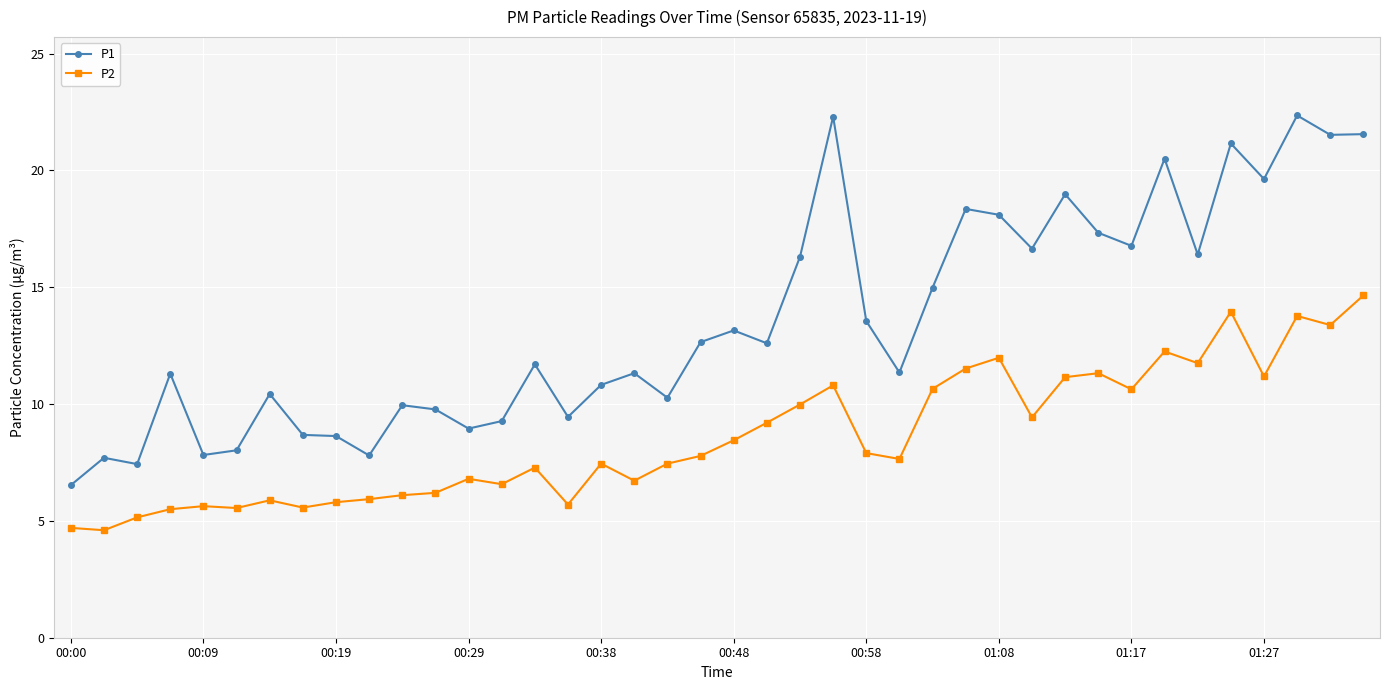

Which series has the widest spread of values?

P1